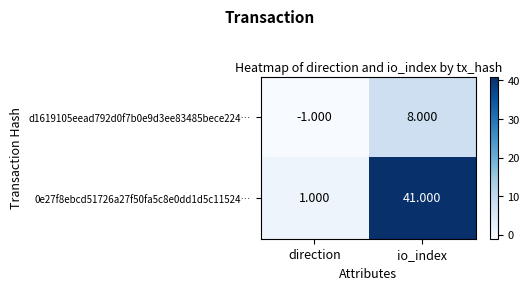

Which series has the widest spread of values?

0e27f8ebcd51726a27f50fa5c8e0dd1d5c11524…